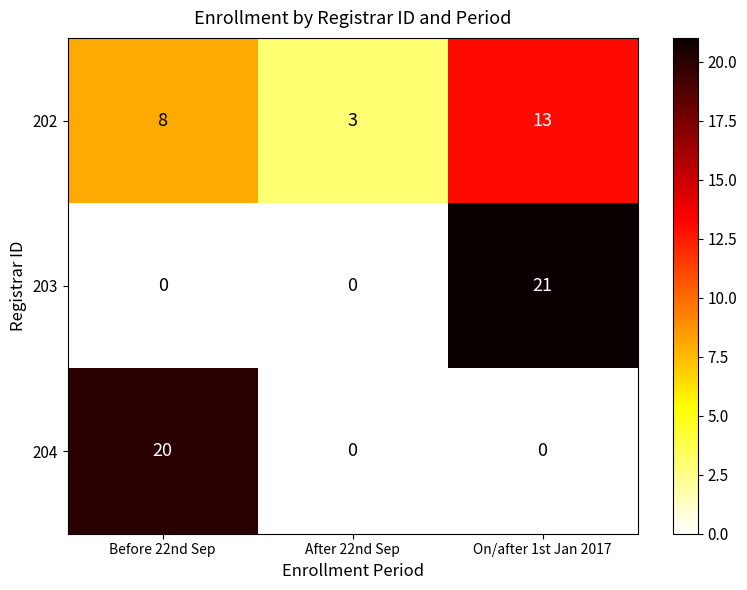

What is the total value across all series at Before 22nd Sep?

28